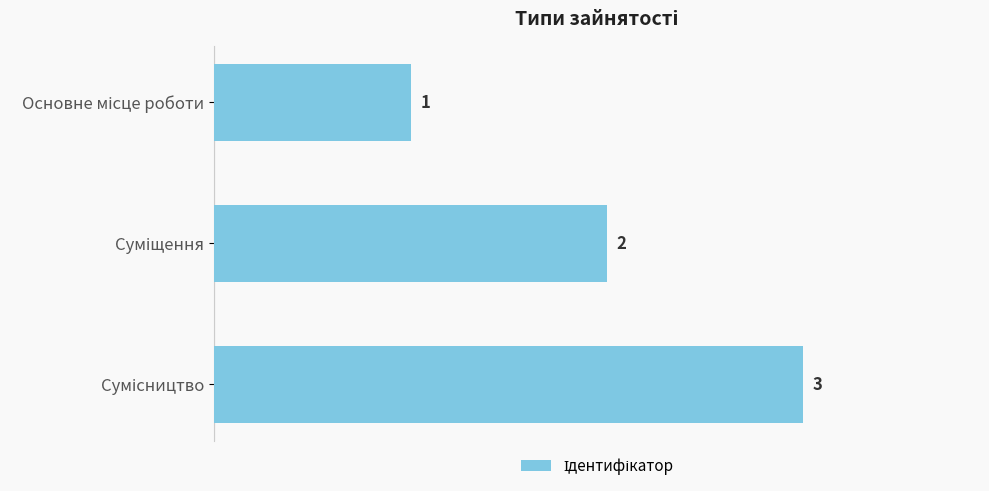

What is the maximum value shown in the chart?

3